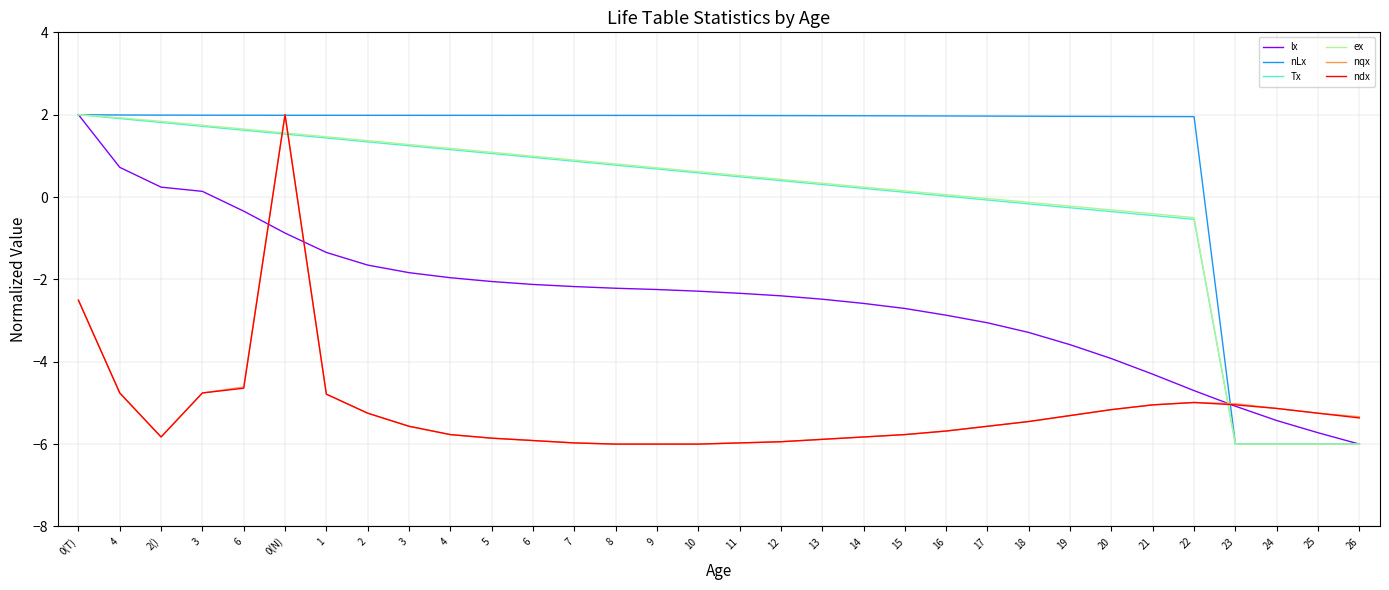

Is the value of ndx at 26 greater than the value of nLx at 2()?

No